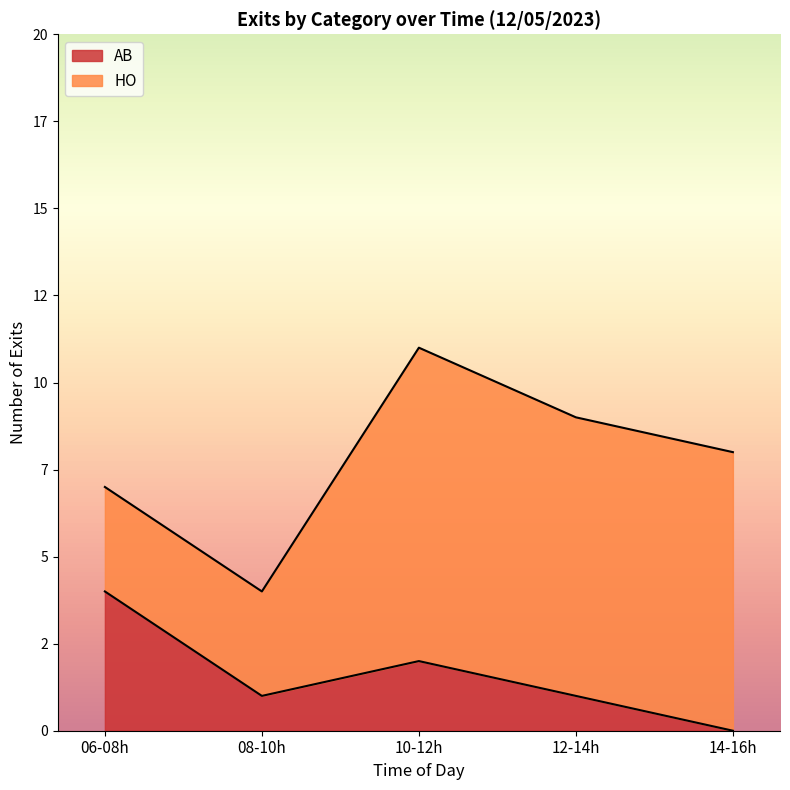

Does the chart display data point markers on the line(s)?

No